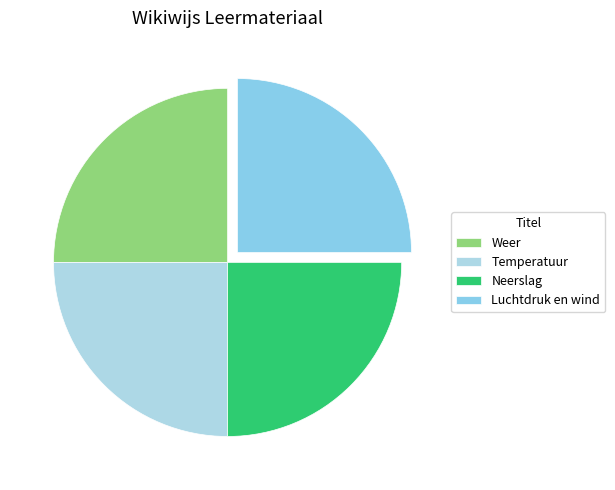

Does Temperatuur represent more than half of the total?

No